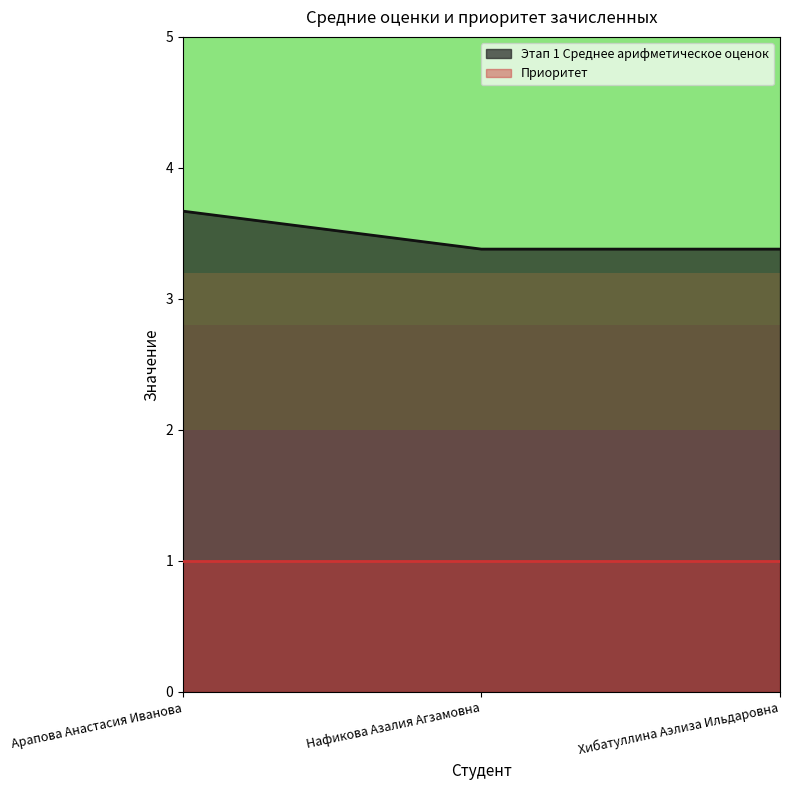

What is the ratio of the value at Хибатуллина Аэлиза Ильдаровна to the value at Нафикова Азалия Агзамовна?

1.0